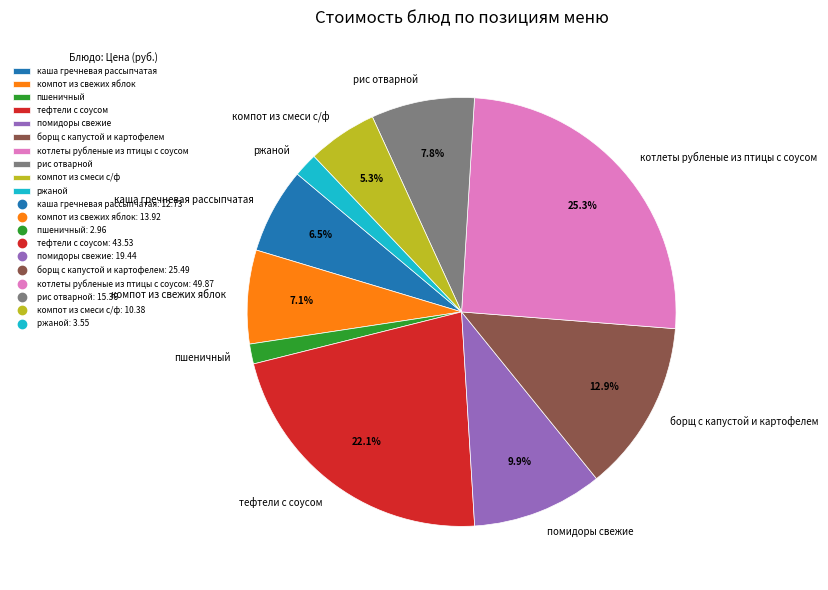

To the nearest percent, what is the combined percentage of ржаной and помидоры свежие?

12%